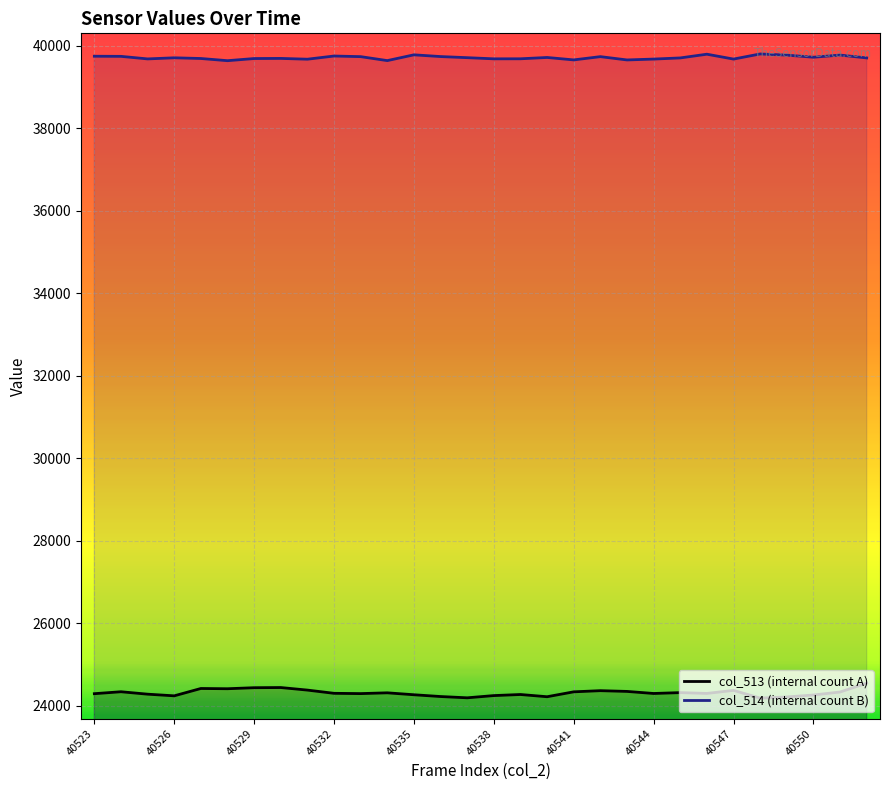

What is the value of the col_513 (internal count A) point at the 4th from the left?

24237